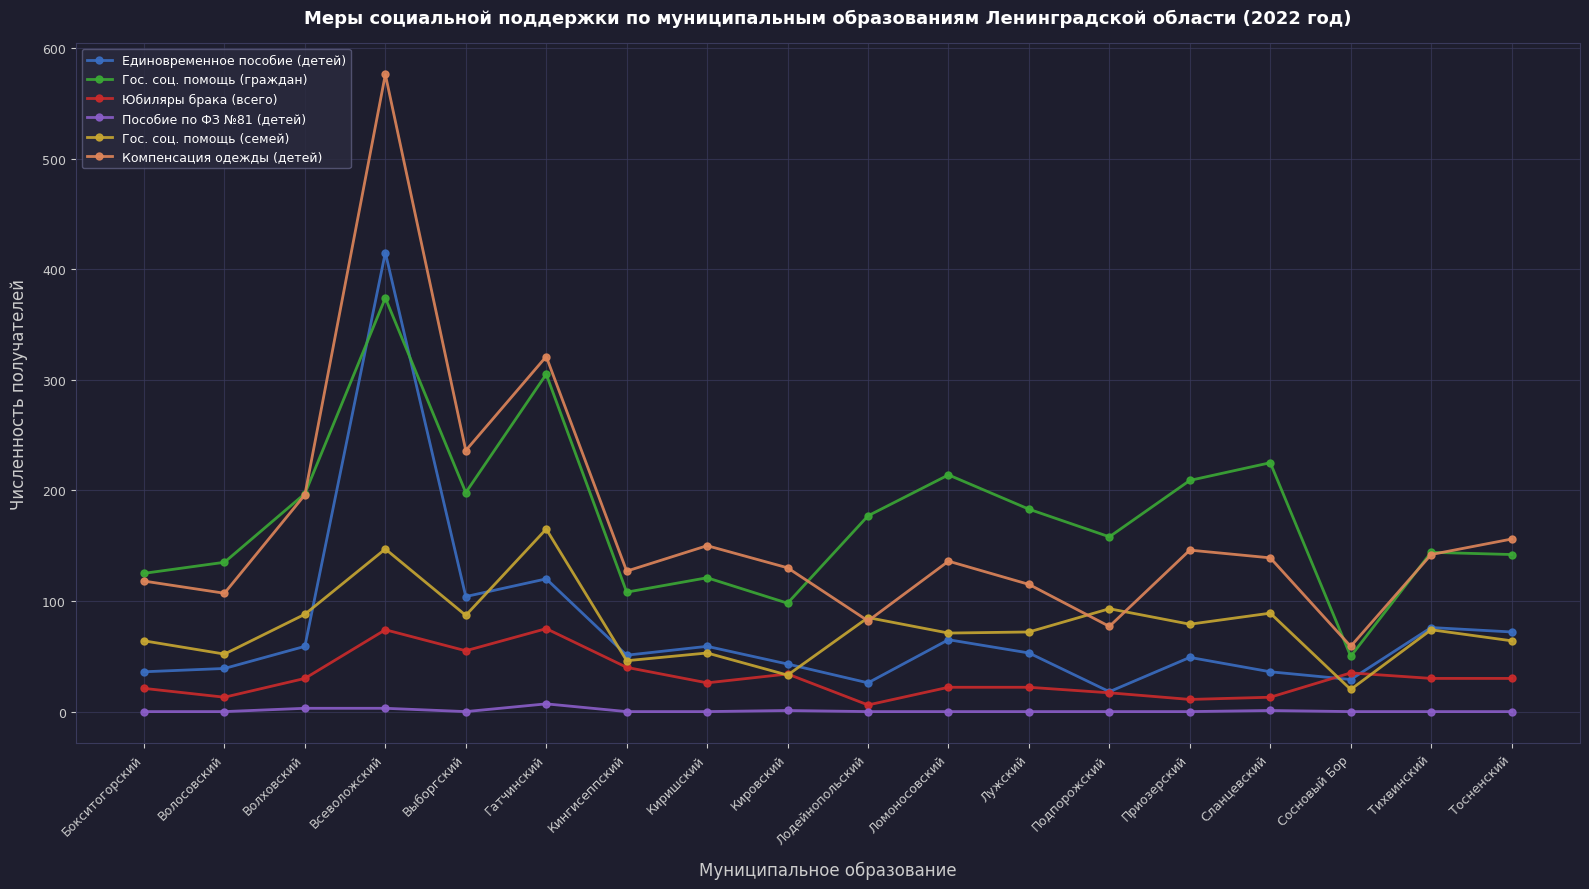

Which category has the highest value in the Гос. соц. помощь (граждан) series?

Всеволожский